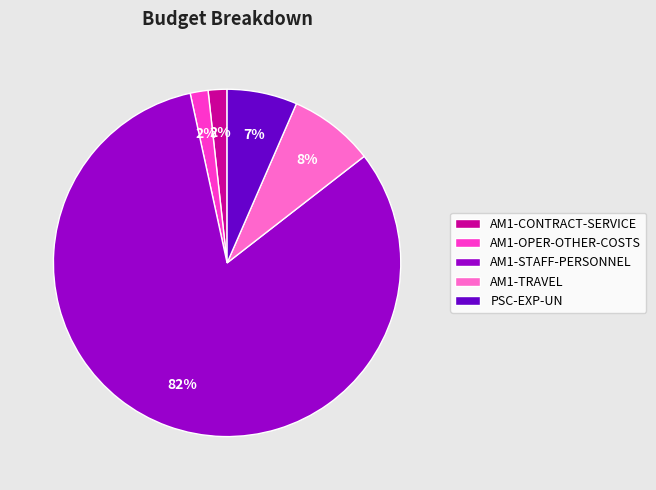

Count the number of slices in the pie.

5